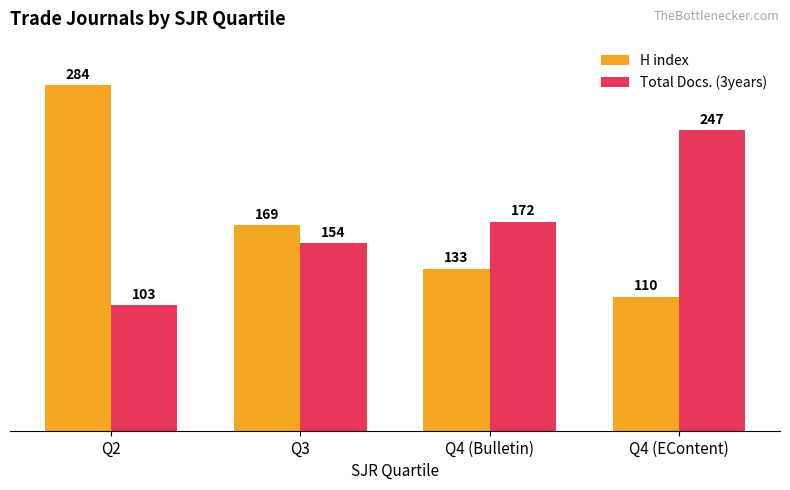

What is the sum of the H index values at Q3 and Q4 (Bulletin)?

302